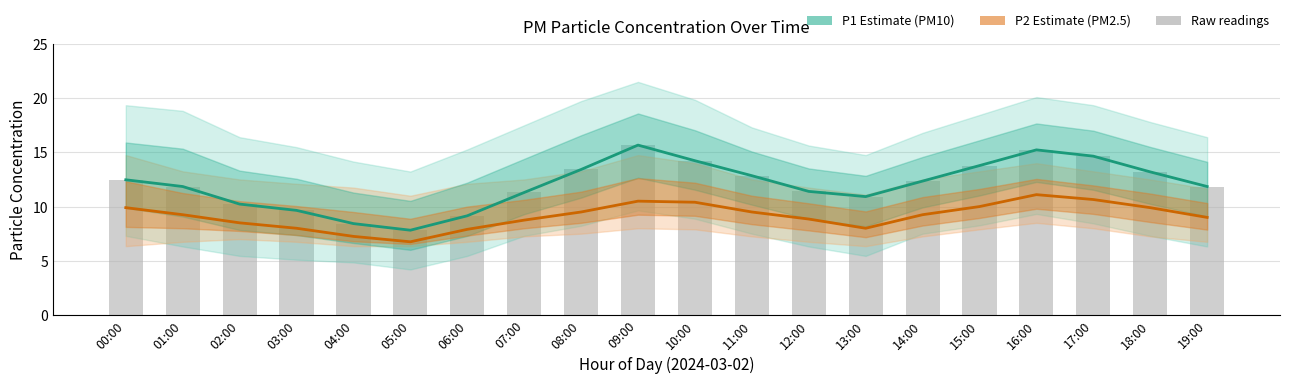

Is it true that P1 (PM10) equals 3.8 at 14:00?

False